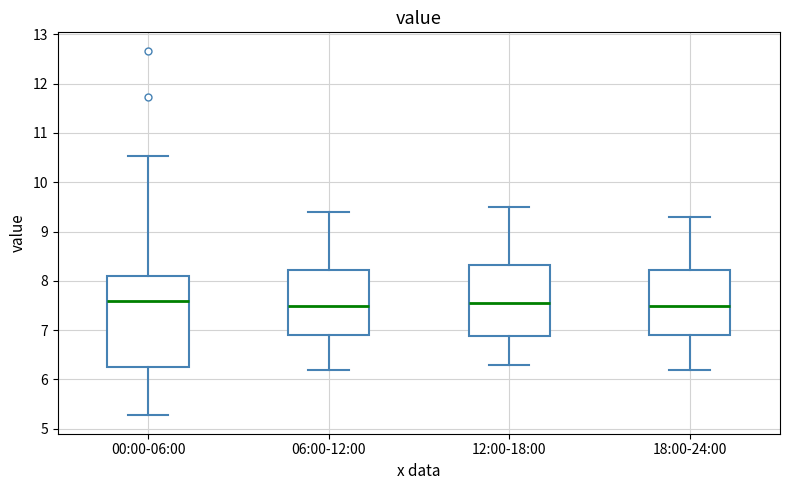

Reading left to right, transcribe this box plot: for each box, give where its median line is, the range the box spans, and where its two whiskers end, as read against the y-axis. The values are not printed on the chart, so give them approximately, as read against the axis.

00:00-06:00: median 7.6, box 6.3 to 8.1, whiskers 5.3 to 10.5
06:00-12:00: median 7.5, box 6.9 to 8.2, whiskers 6.2 to 9.4
12:00-18:00: median 7.6, box 6.9 to 8.3, whiskers 6.3 to 9.5
18:00-24:00: median 7.5, box 6.9 to 8.2, whiskers 6.2 to 9.3